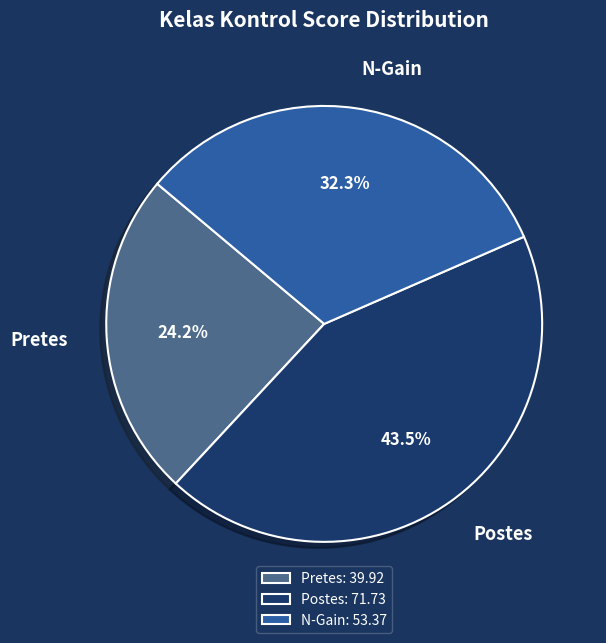

Which slice is the largest?

Postes